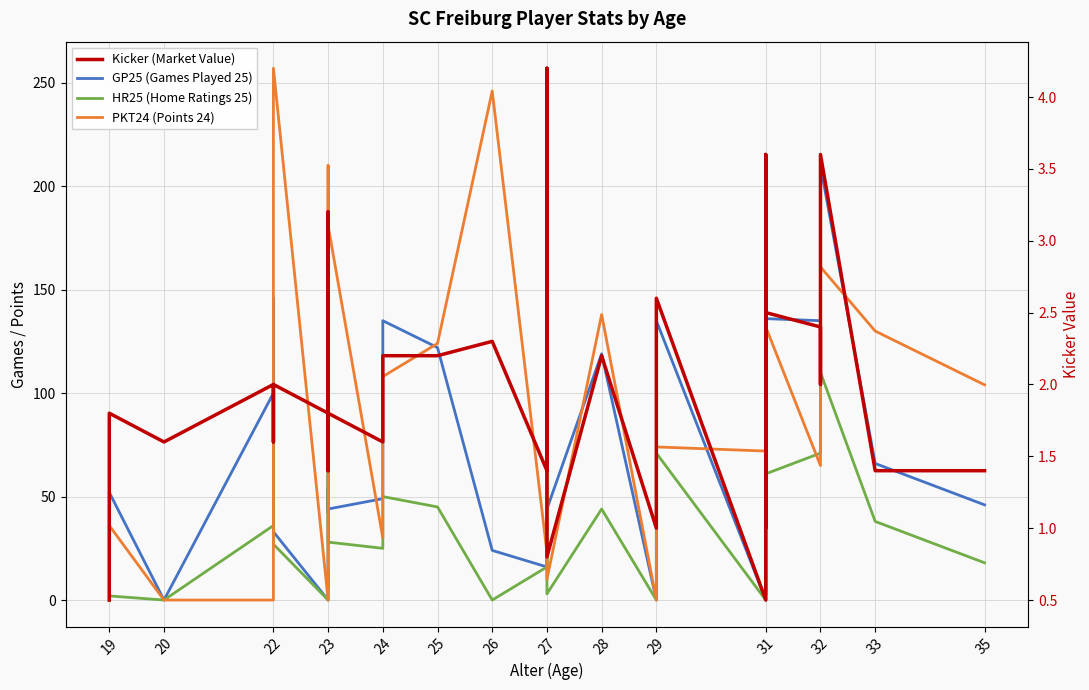

What is the sum of all GP25 (Games Played 25) values?

2514.0